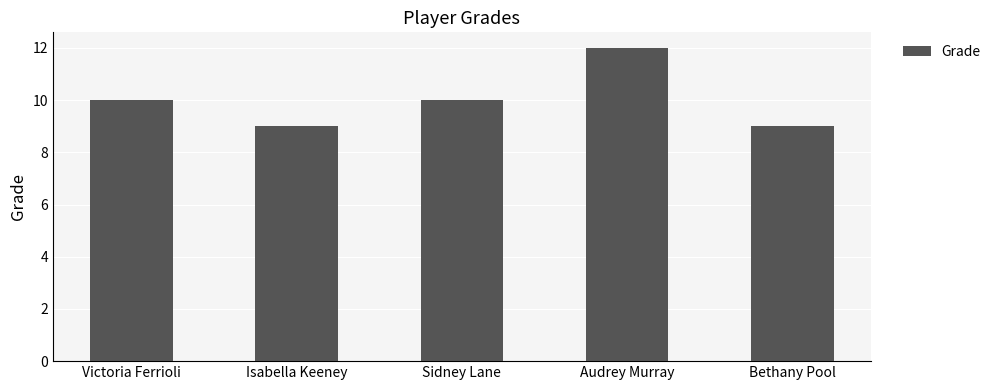

Reading left to right, what are all the values shown in this chart?

10	9	10	12	9